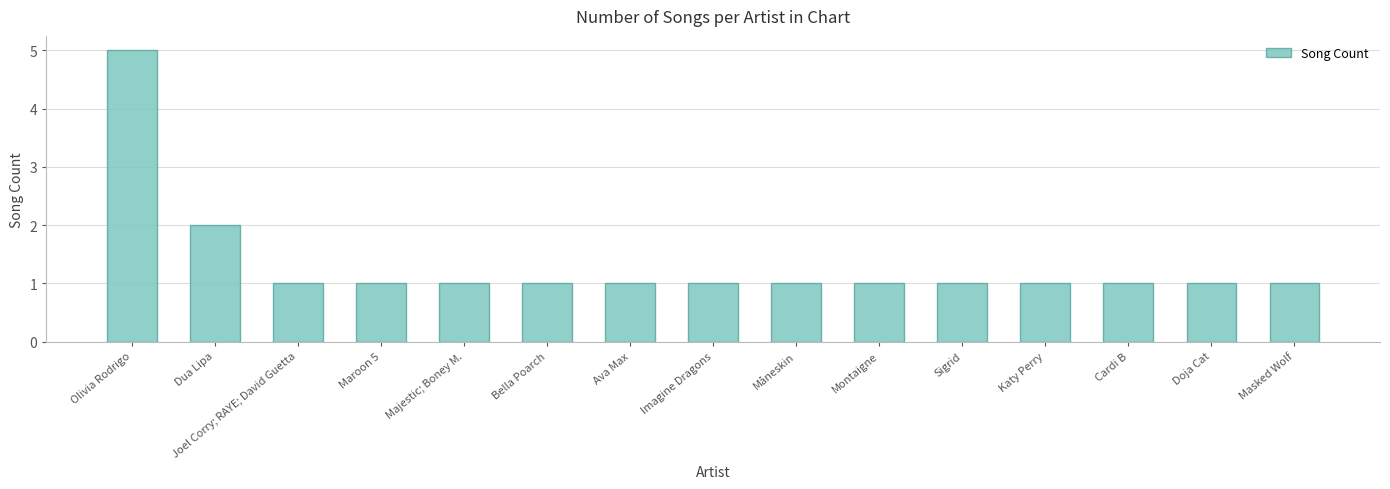

Are the bars horizontal?

No